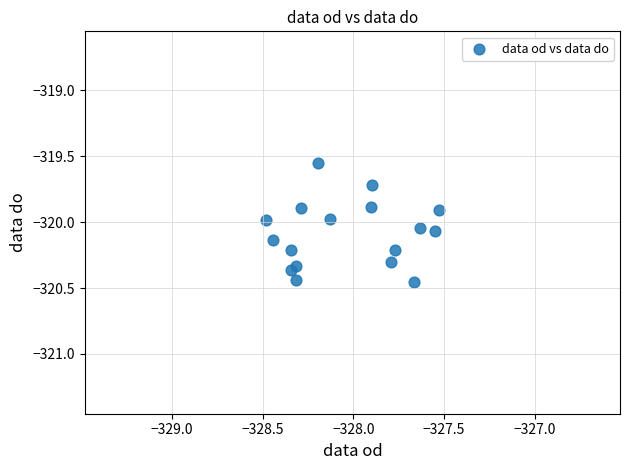

What is the range of Y values (max minus min)?

0.9